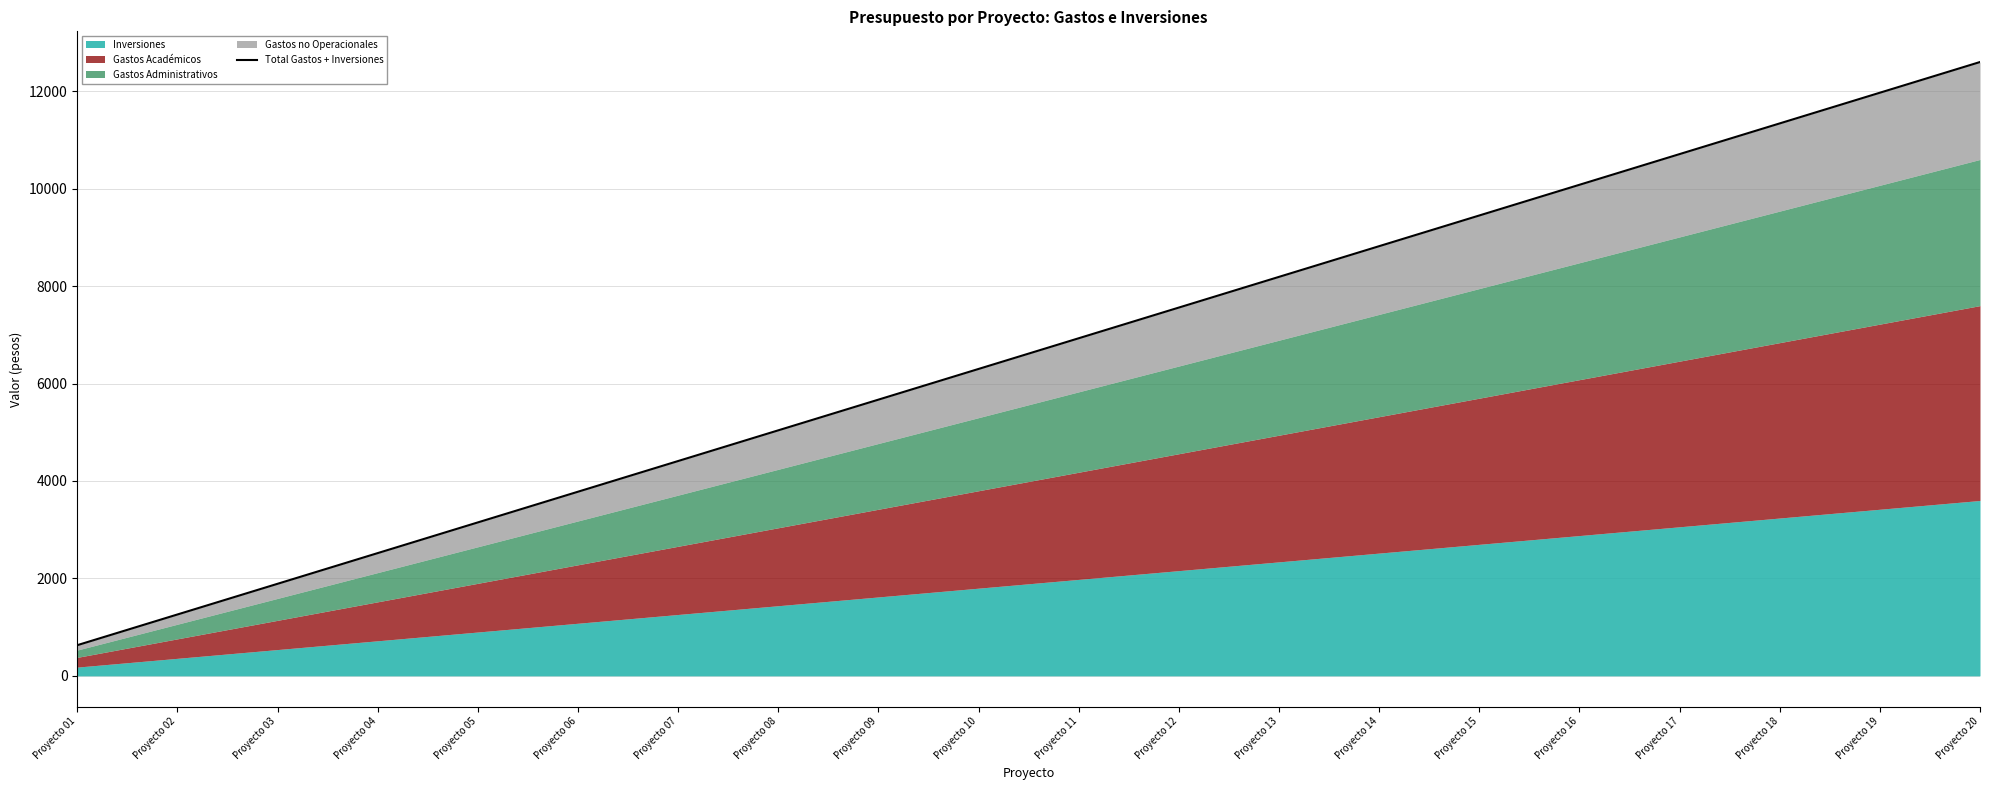

True or false: there are more than 2 points higher than both neighbors.

False